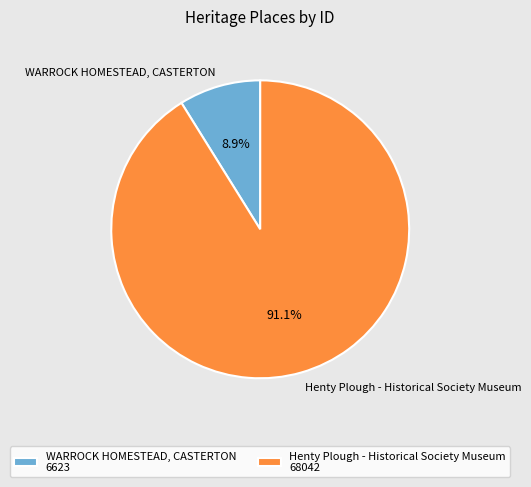

Count the number of slices in the pie.

2